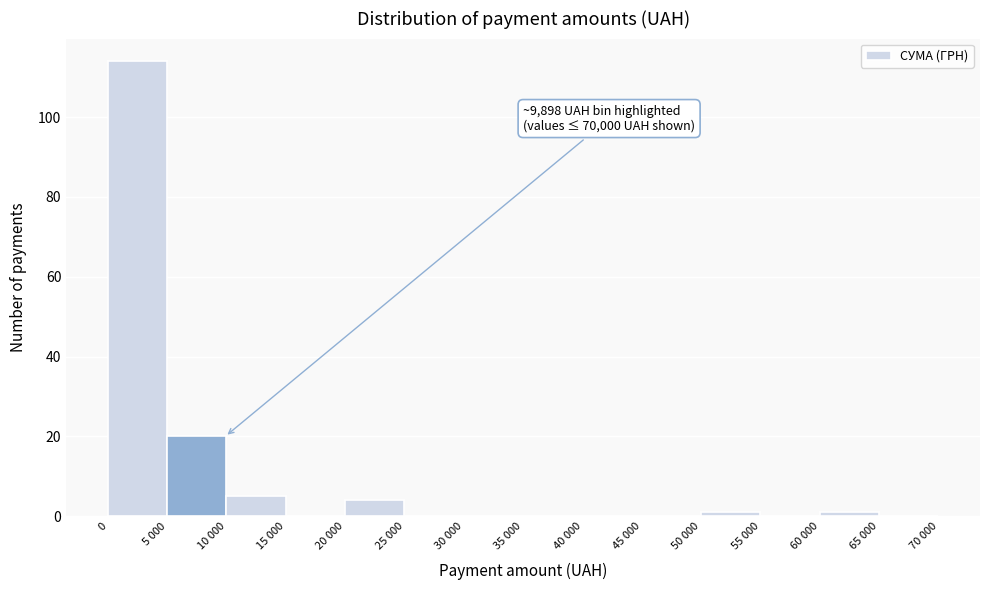

Where is the data nearest to the value 57?

5 000